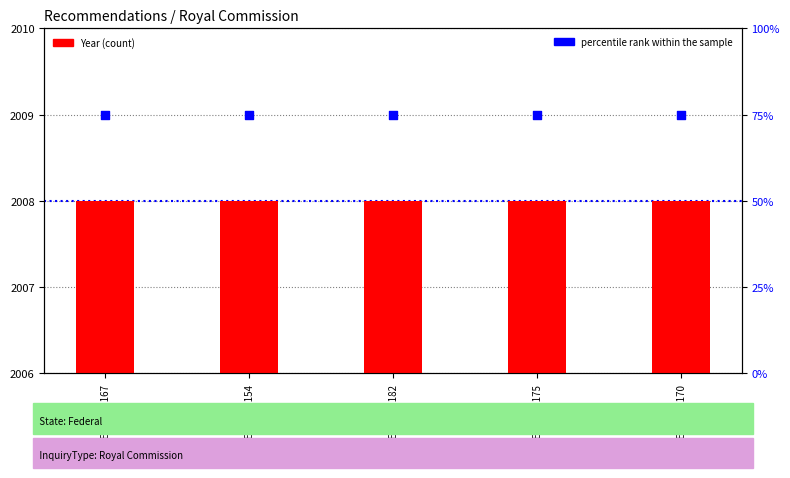

What are all the series names shown in the legend?

Year, percentile rank within the sample